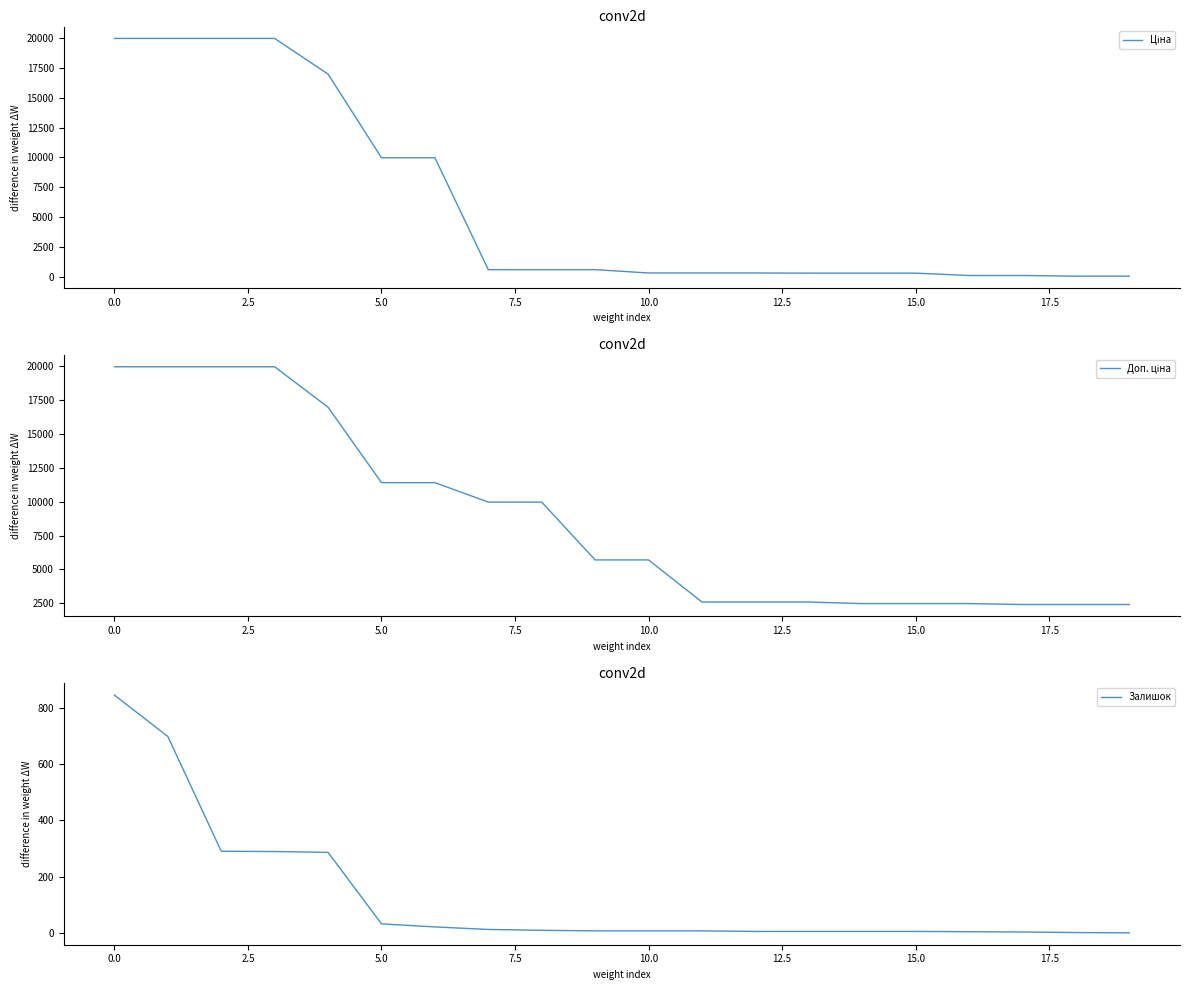

How many lines are shown in the chart?

3